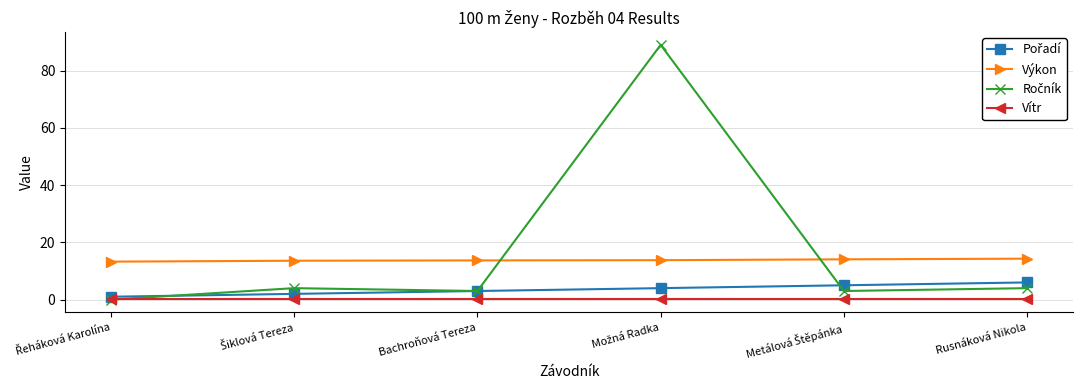

At how many categories does at least one series exceed 12?

6